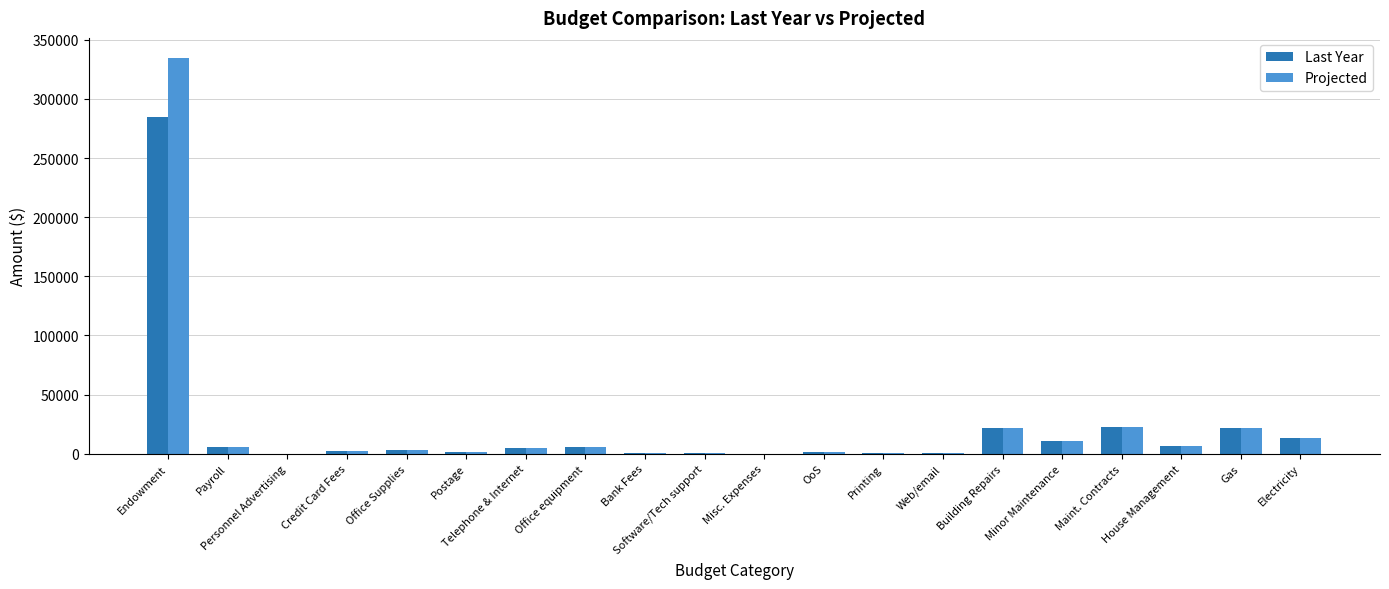

What is the maximum value shown in the chart?

334905